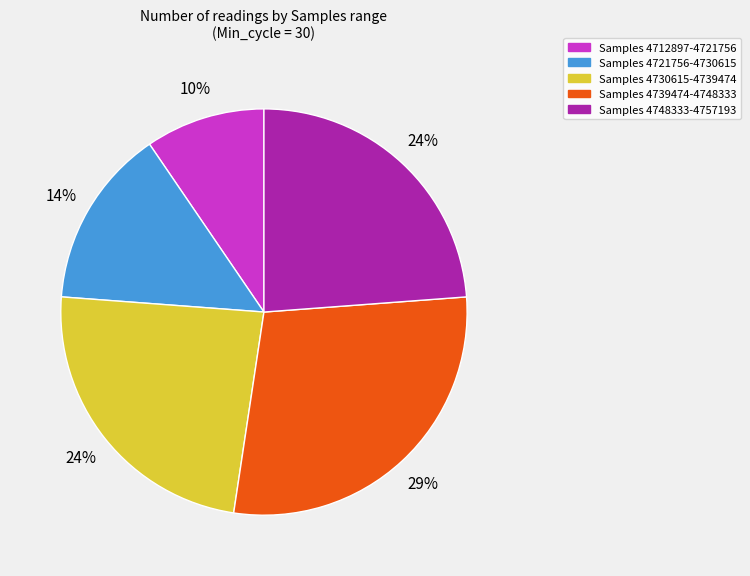

To the nearest percent, what is the average slice percentage?

20%